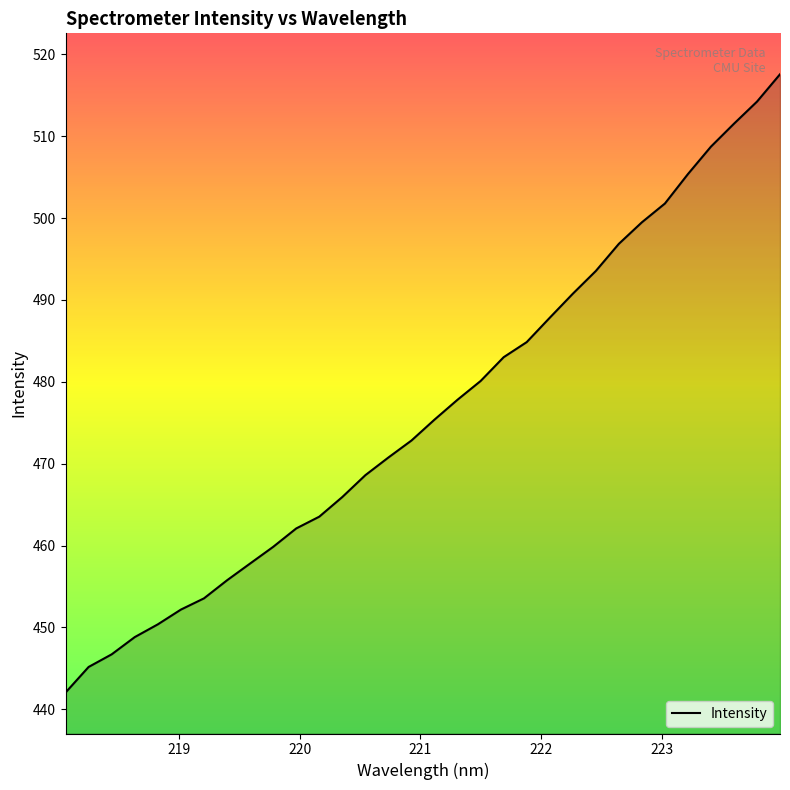

How many distinct data groups are displayed?

1